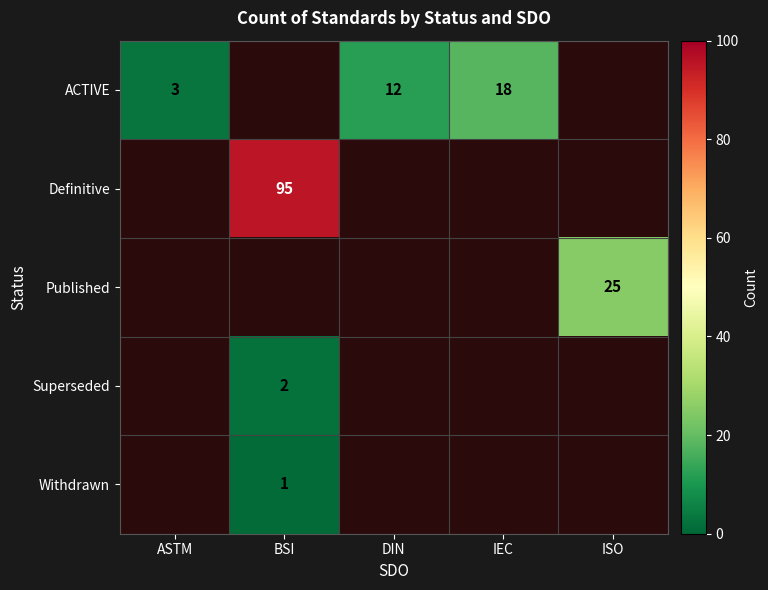

At how many categories does at least one series exceed 17?

3